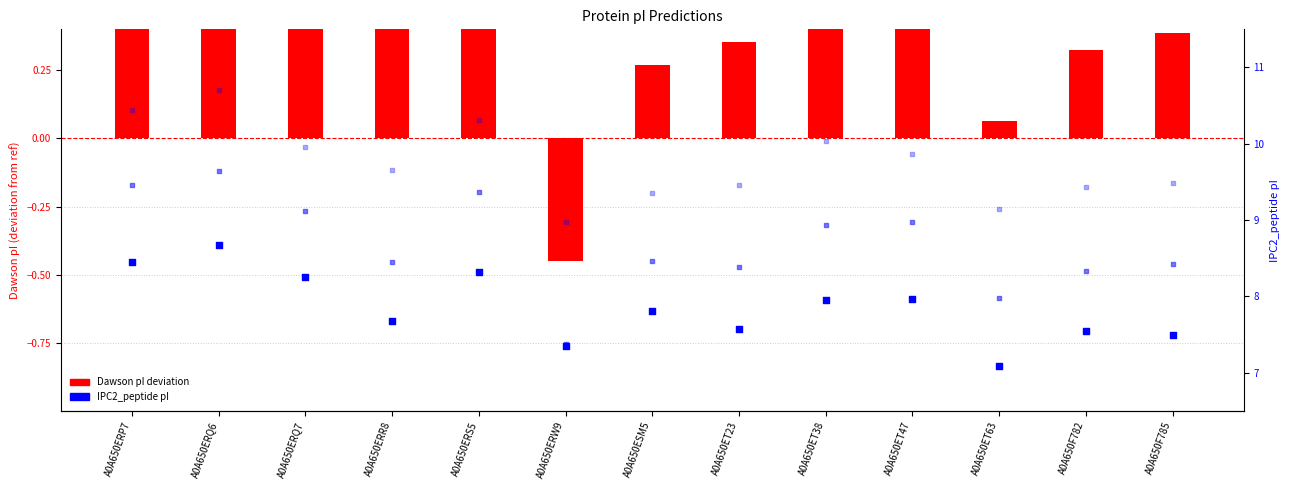

Is the value of IPC_peptide pI at A0A650F785 greater than the value of IPC2_peptide pI at A0A650ET38?

Yes